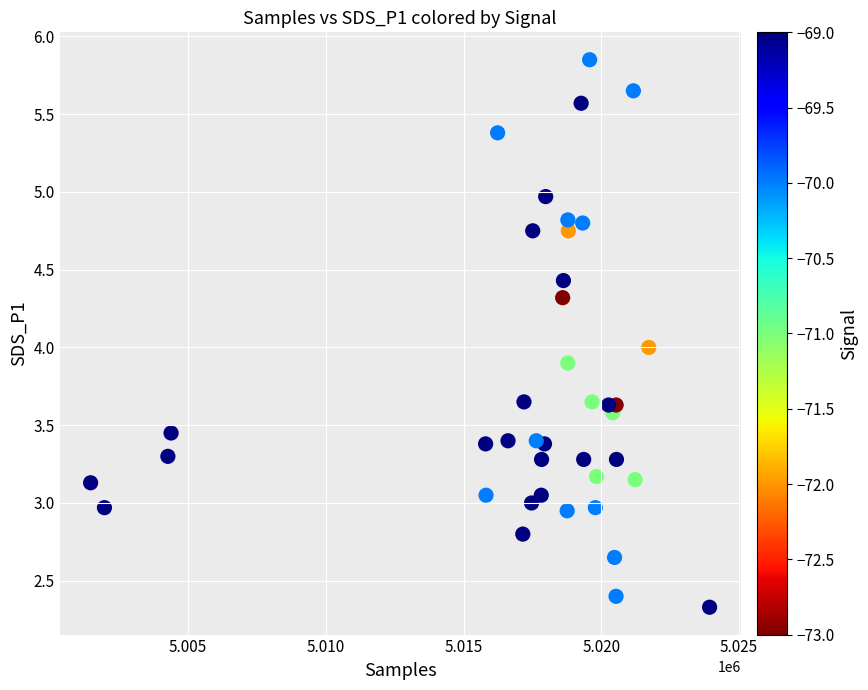

What is the range of X values (max minus min)?

22472.0